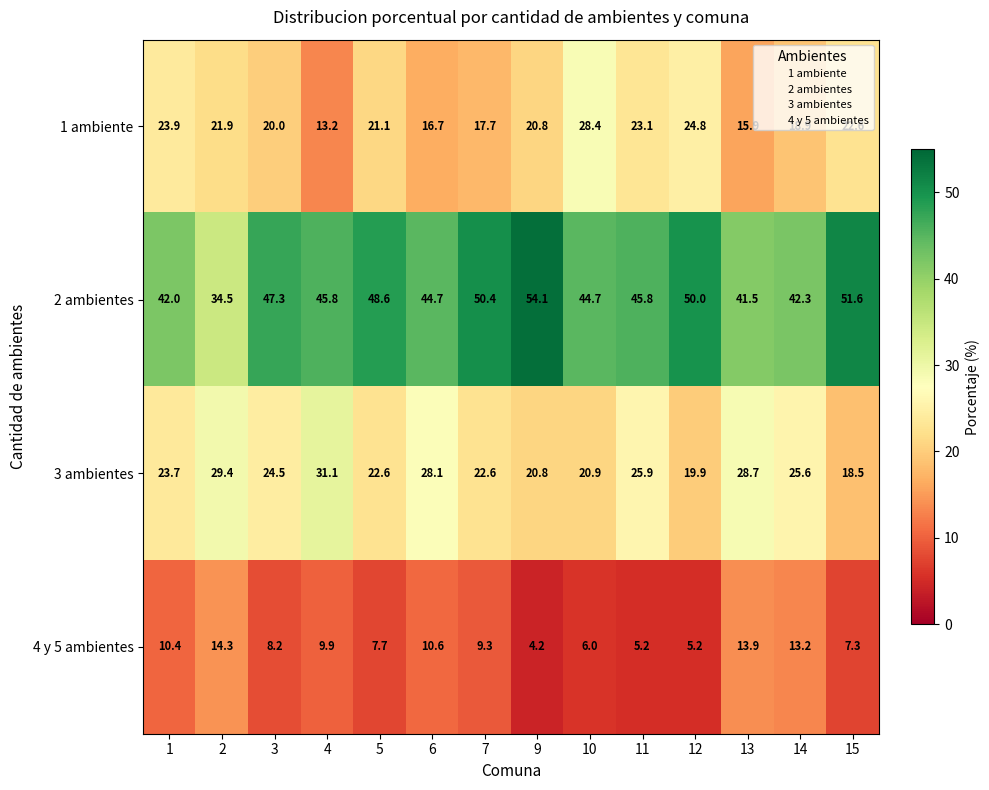

What is the sum of the 4 y 5 ambientes values at 11 and 1?

15.6